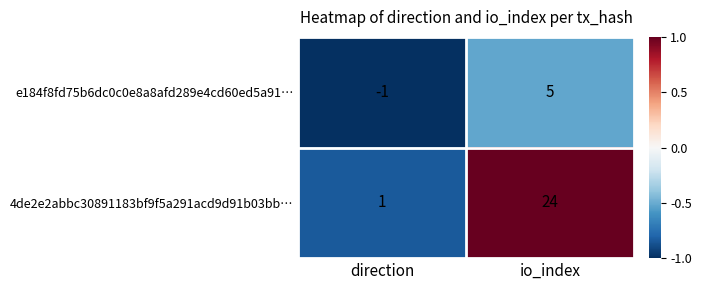

Where is e184f8fd75b6dc0c0e8a8afd289e4cd60ed5a91… nearest to the value 2?

direction